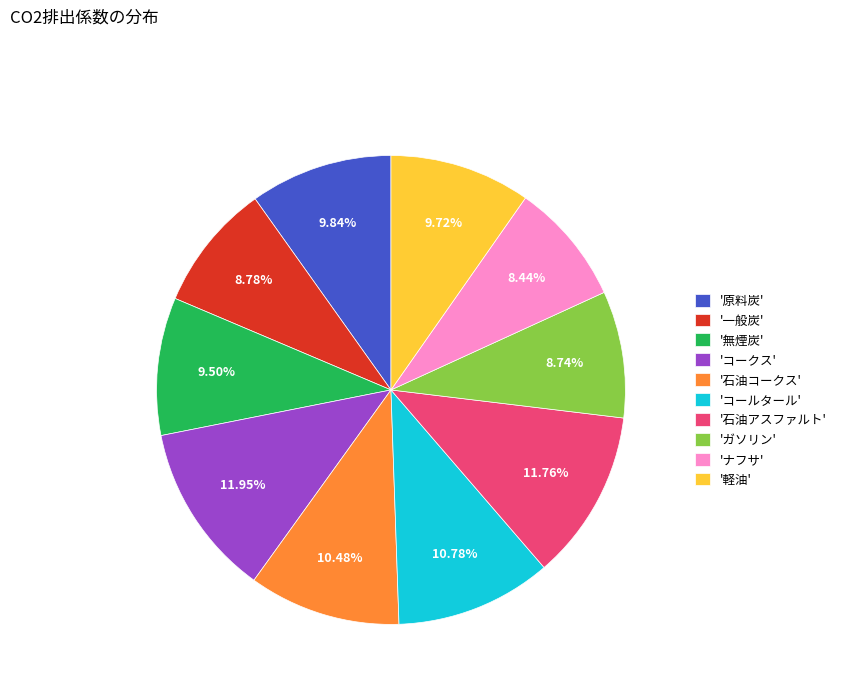

Approximately how many times larger is the value at '石油コークス' compared to '石油アスファルト'?

0.9